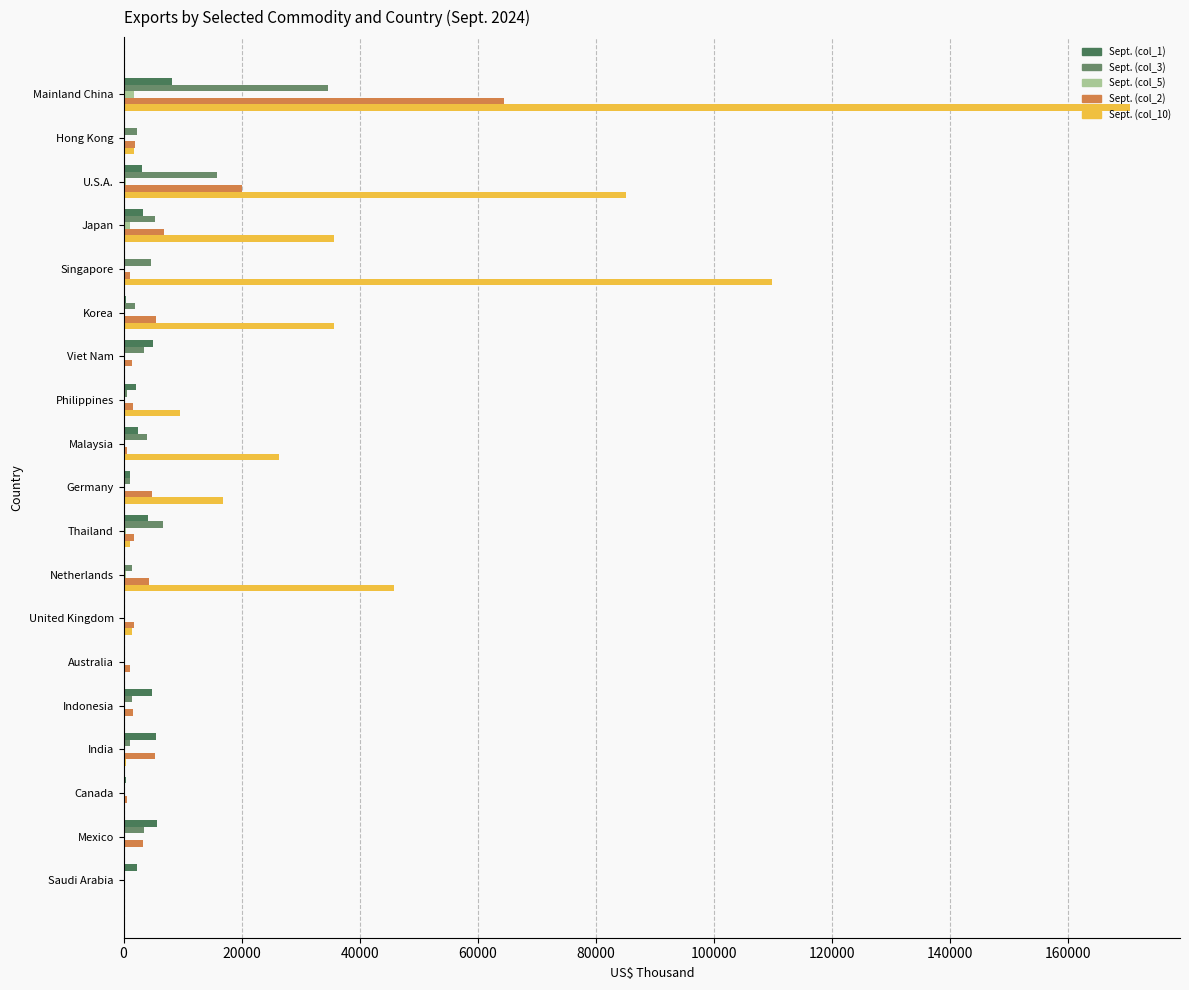

Which series has the largest total across all categories?

Sept. (col_10)